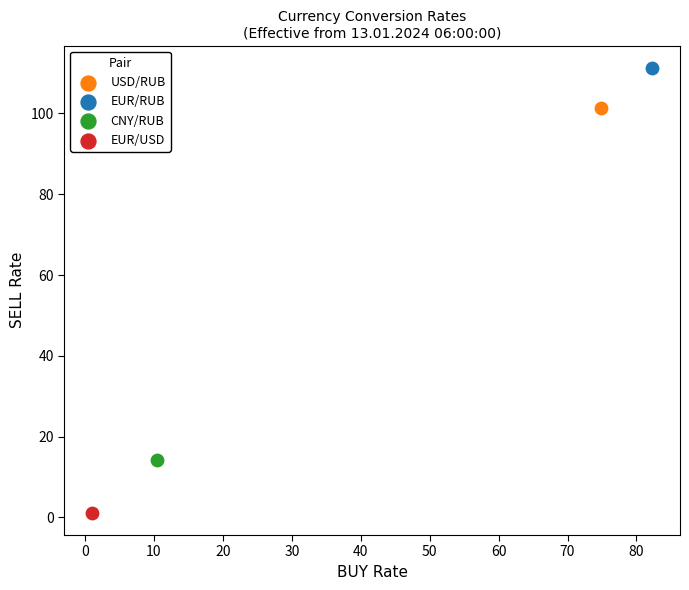

What are all the series names shown in the legend?

USD/RUB, EUR/RUB, CNY/RUB, EUR/USD